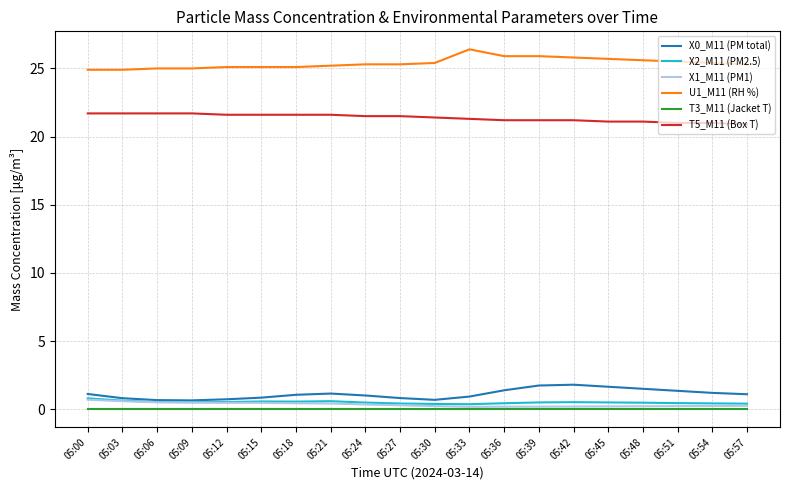

What is the spread (max minus min) of values at 05:03?

24.9